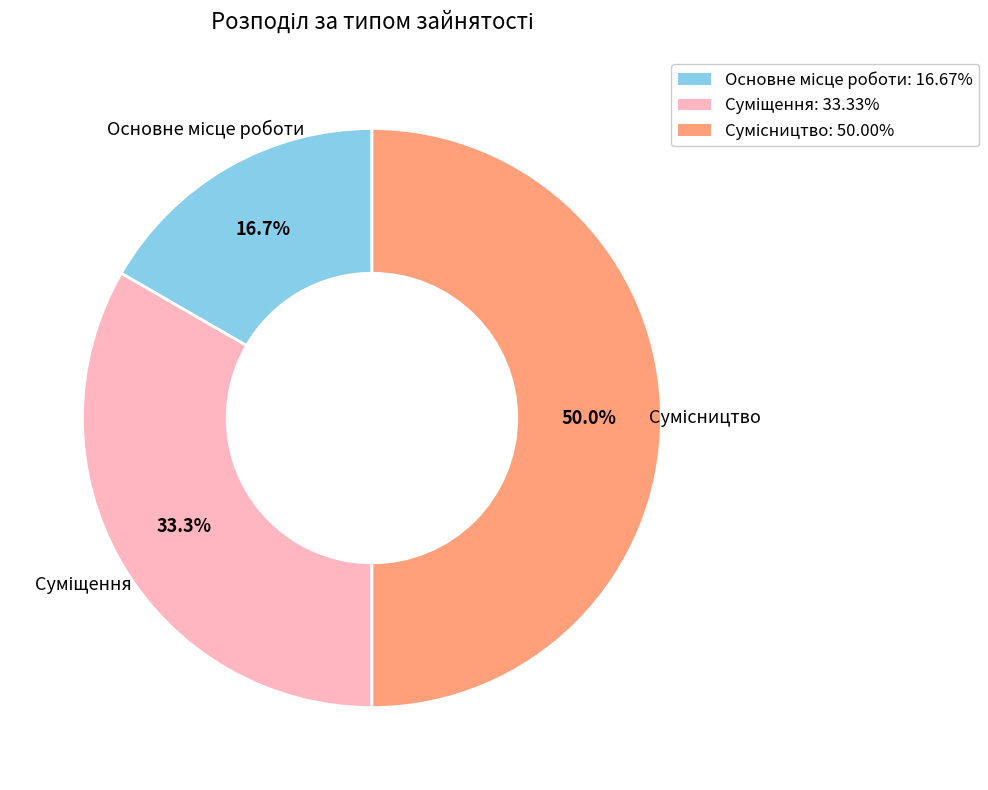

How many segments does this pie chart have?

3